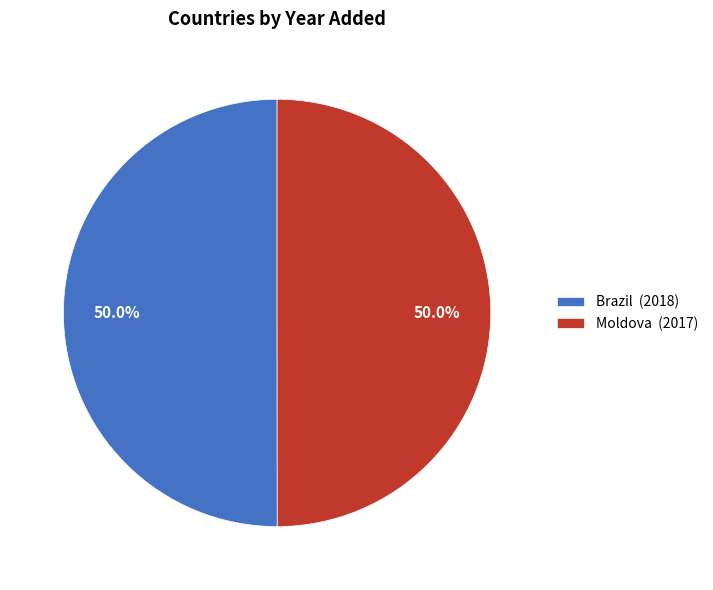

True or false: Brazil accounts for 38% of the total.

False